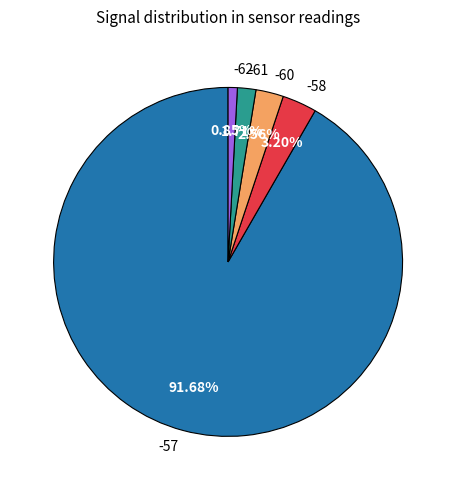

Count the number of slices in the pie.

5